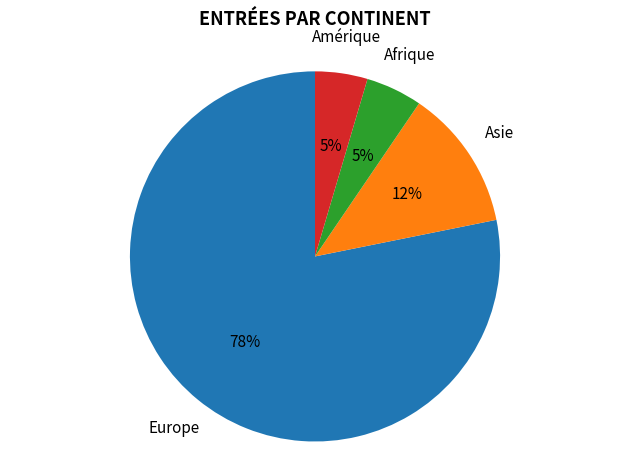

How many segments does this pie chart have?

4